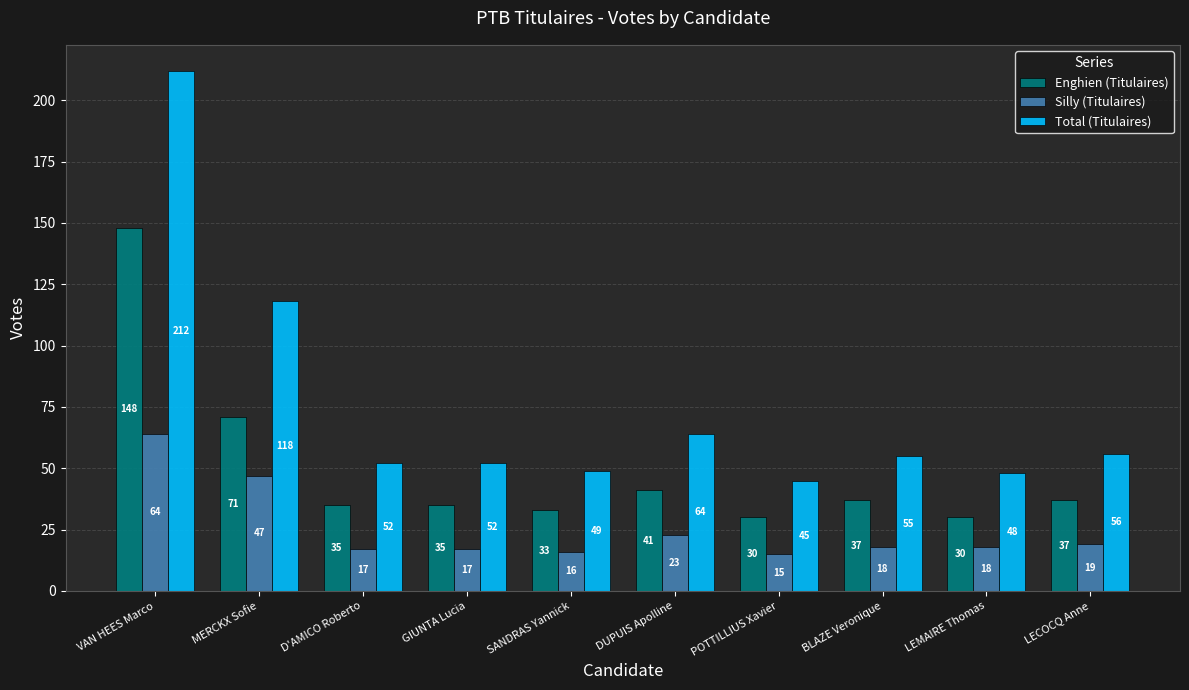

How many distinct data groups are displayed?

3